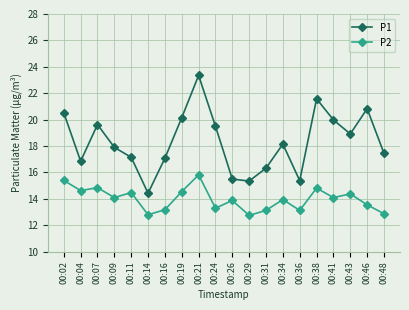

Where does the P1 series first go above 18?

00:02